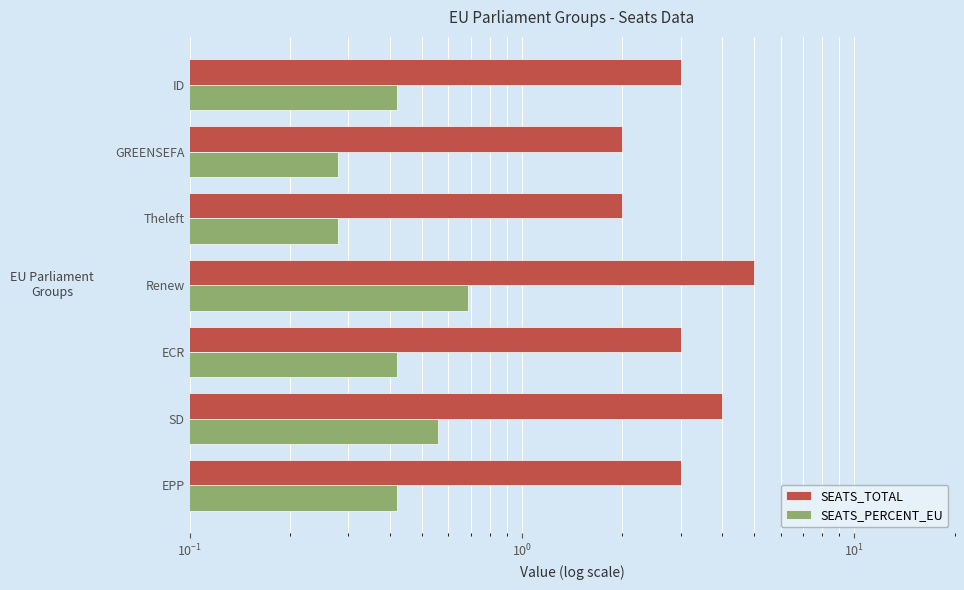

Reading right to left, extract all data points from this chart.

SEATS_TOTAL: 3.0	2.0	2.0	5.0	3.0	4.0	3.0
SEATS_PERCENT_EU: 0.4	0.3	0.3	0.7	0.4	0.6	0.4